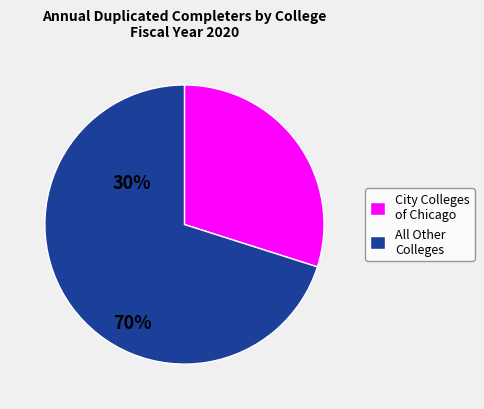

Is there a majority slice in this chart?

Yes